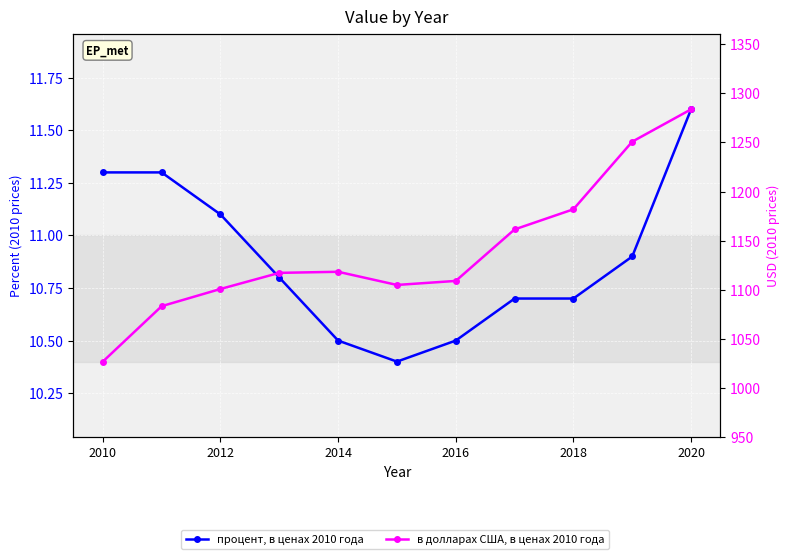

How many interior local valleys does the процент, в ценах 2010 года series have?

1